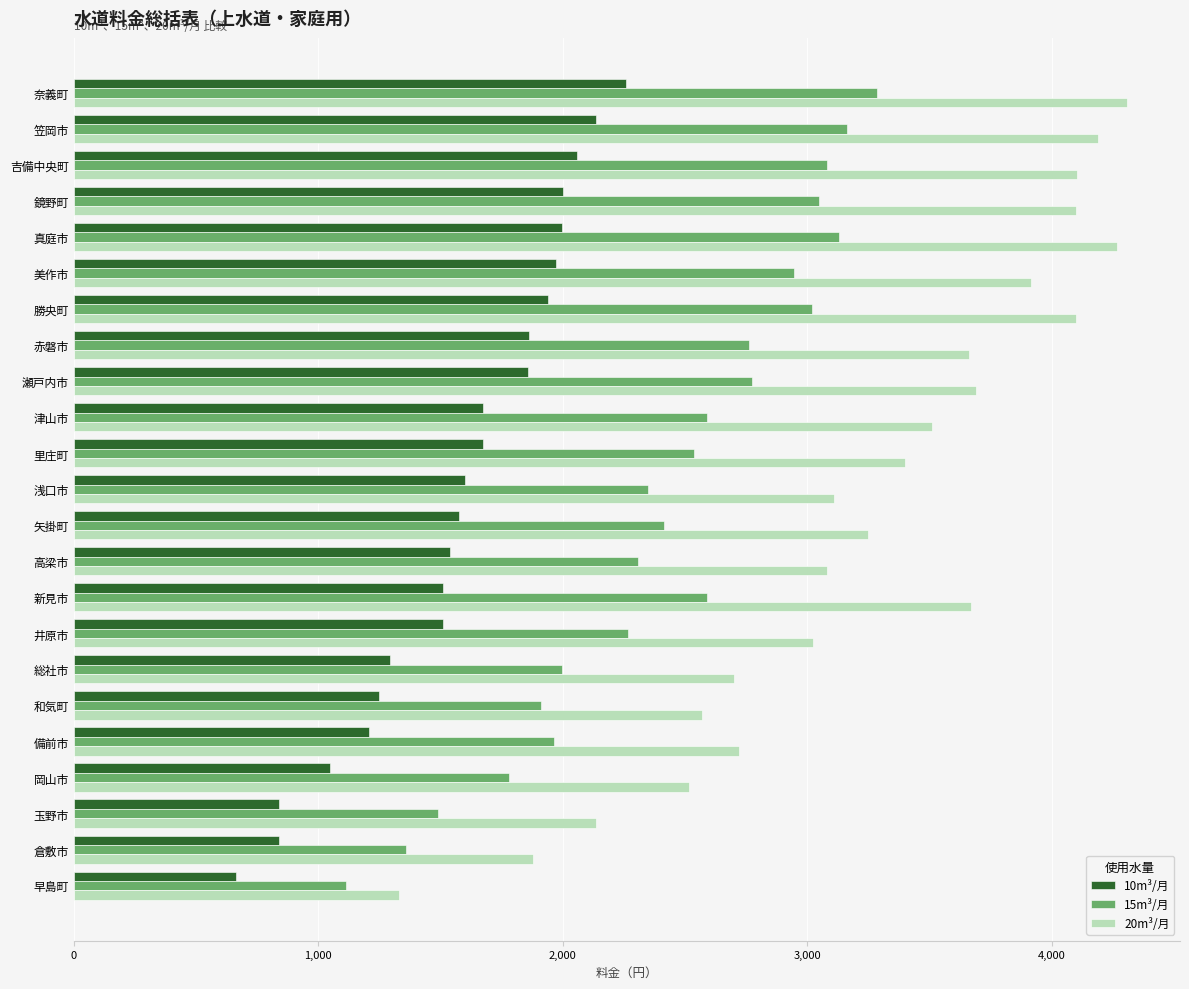

Rank the series by their maximum value, from highest to lowest.

20m³/月, 15m³/月, 10m³/月